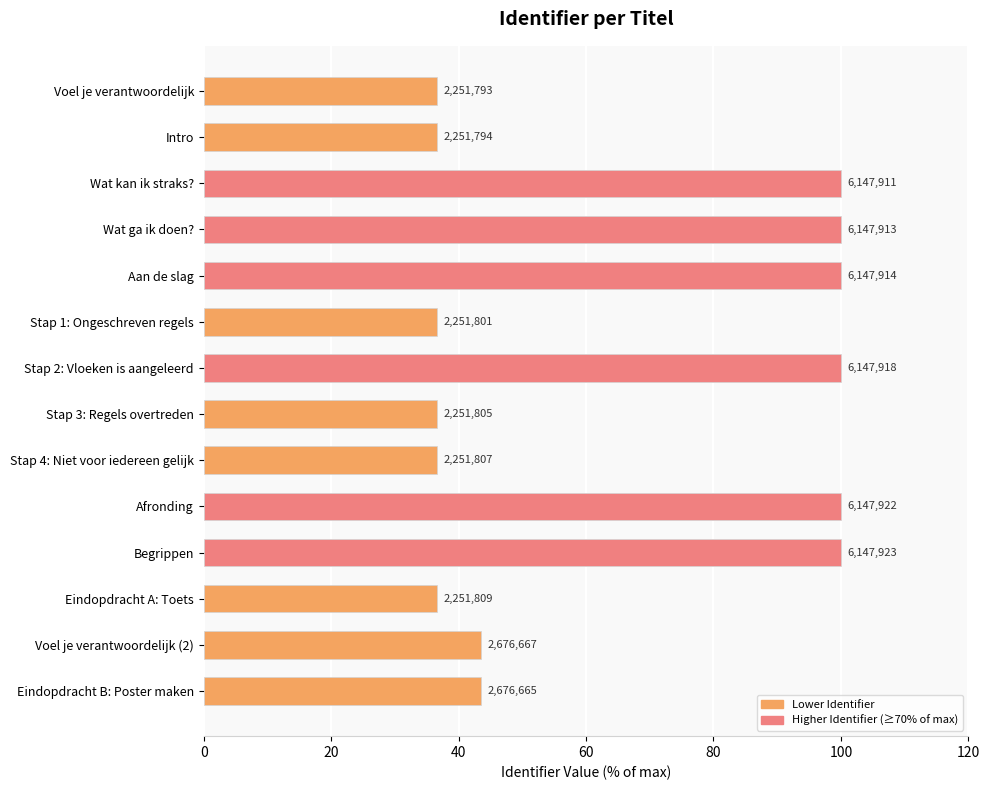

Does the chart contain any negative values?

No